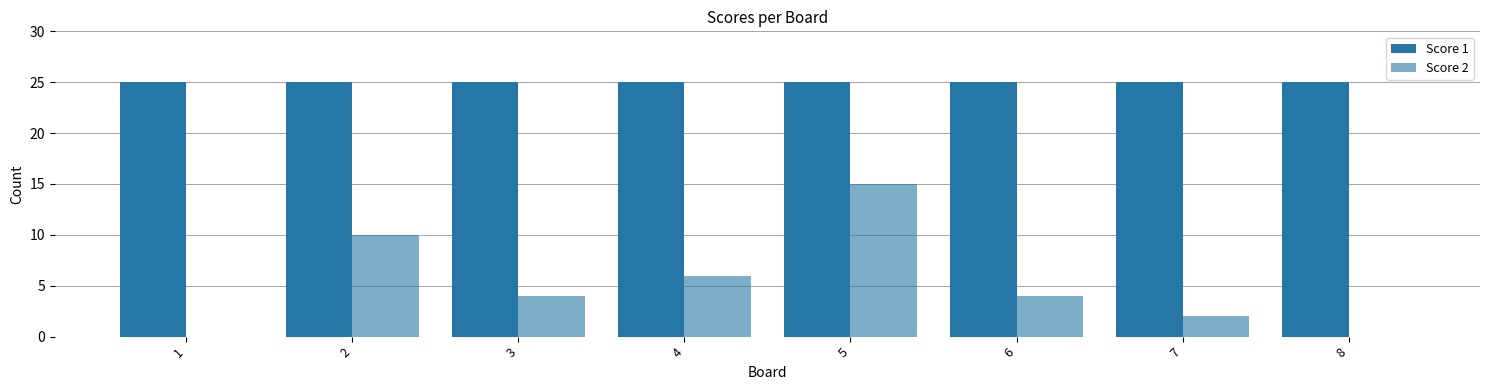

True or false: Score 2 has a value of 15 at 5.

True